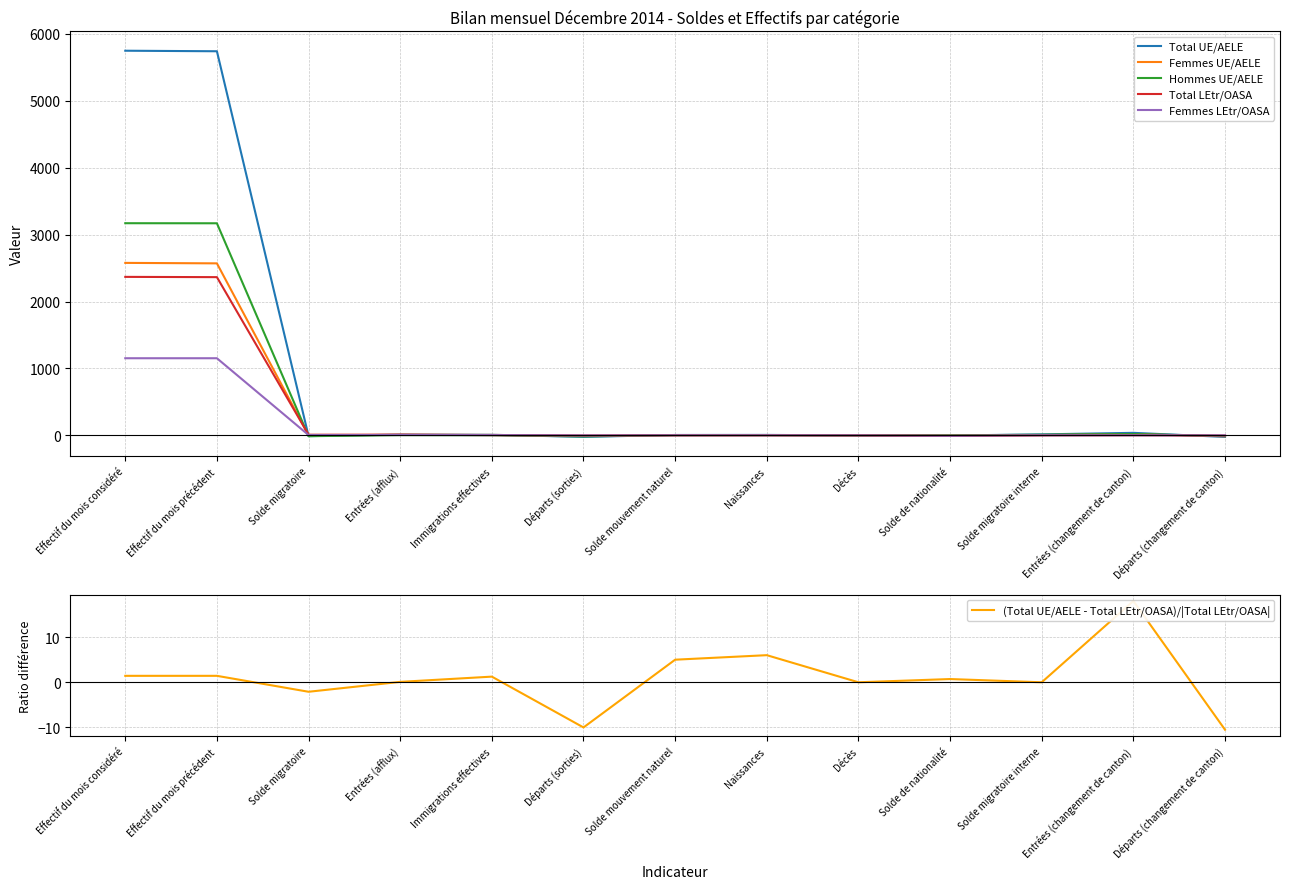

Is it true that Femmes LEtr/OASA equals 377.0 at Départs (changement de canton)?

False